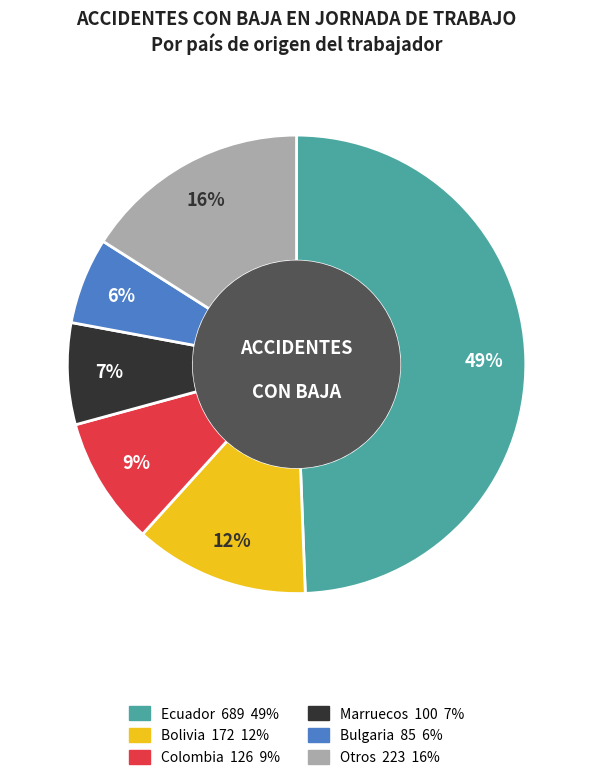

To the nearest percent, what is the average slice percentage?

17%